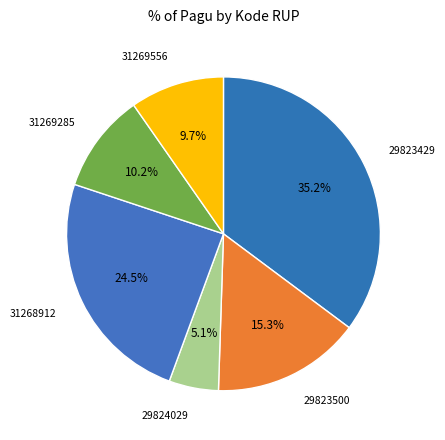

Count the number of slices in the pie.

6